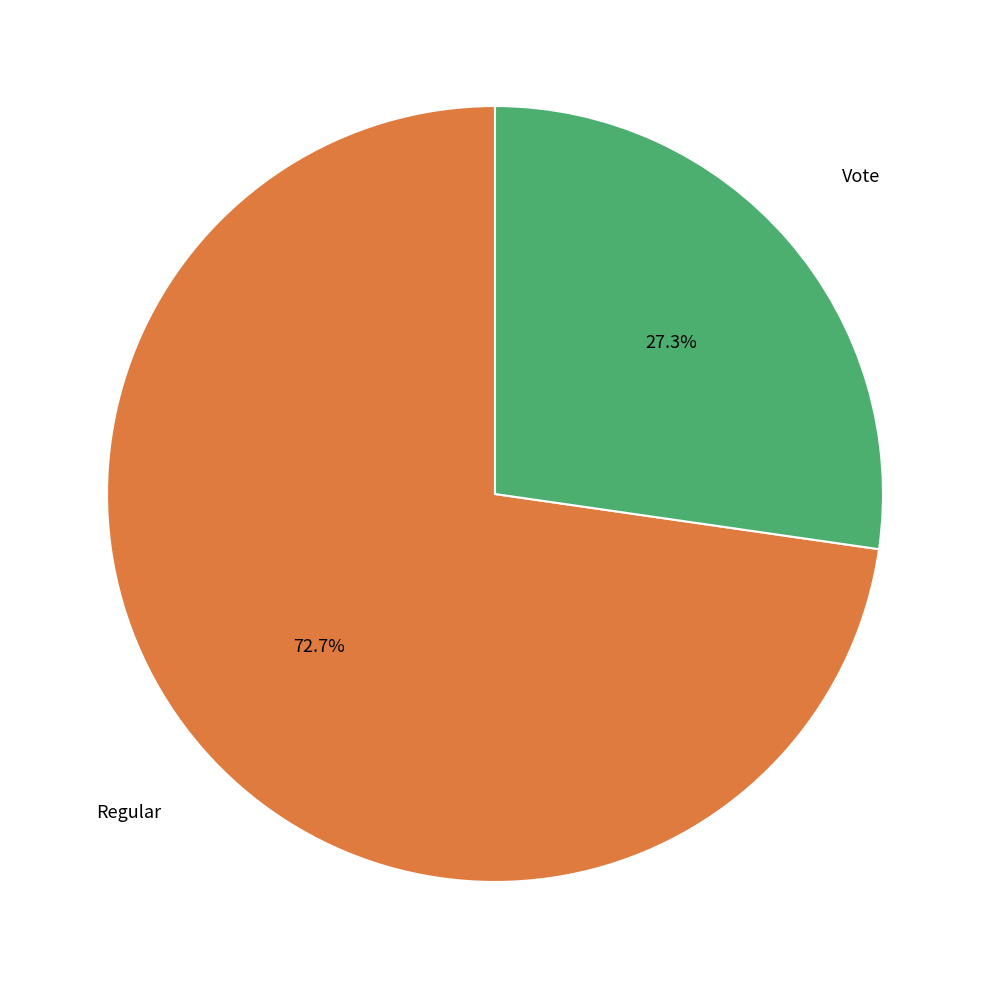

Is there any slice that represents more than half of the pie?

Yes